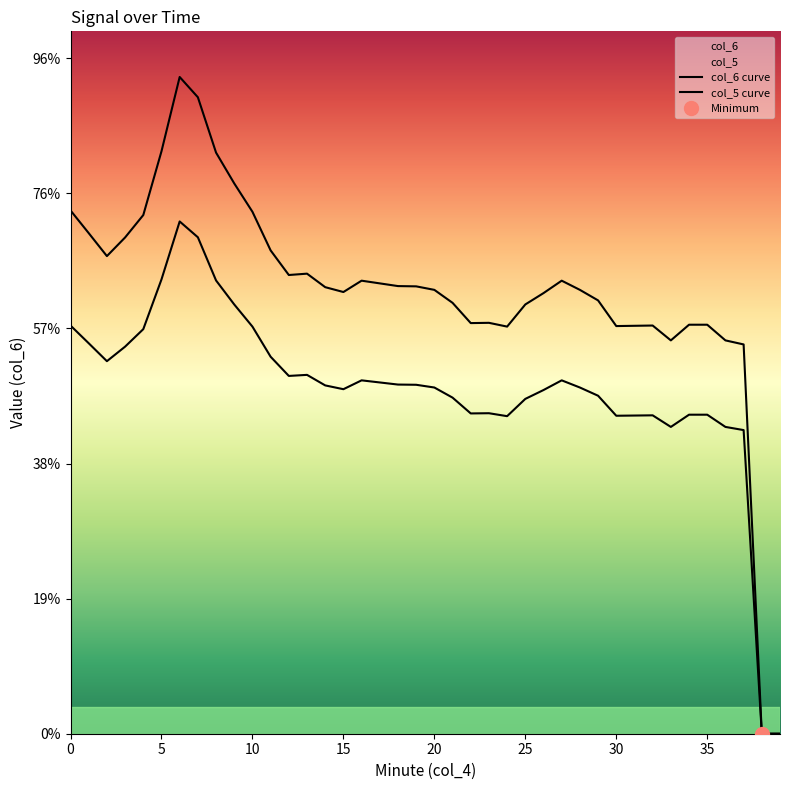

Which series has the largest total across all categories?

col_6